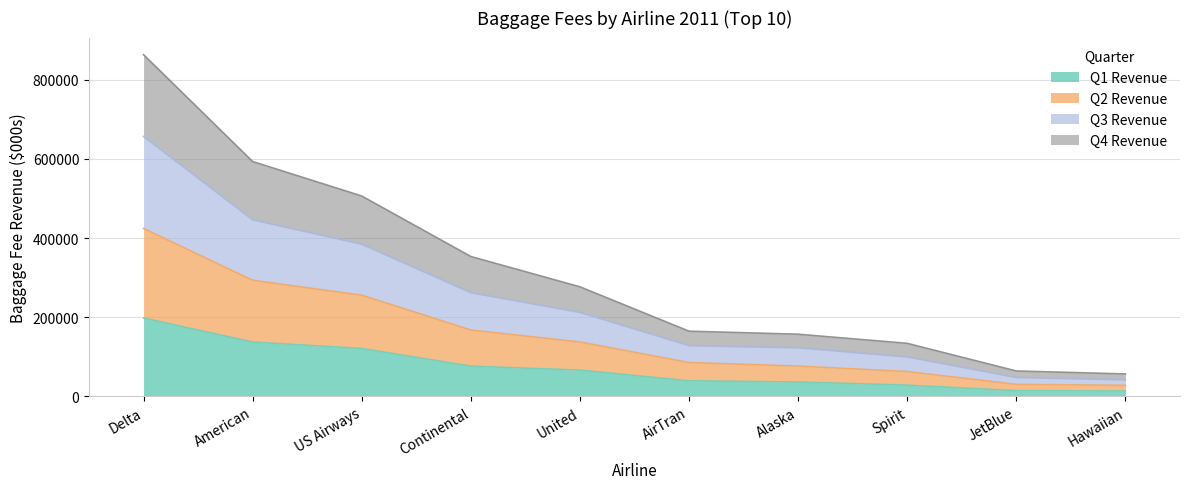

Reading left to right, extract all data points from this chart.

Q1 Revenue: Delta=197971	American=137210	US Airways=120925	Continental=76304	United=66245	AirTran=39267	Alaska=36201	Spirit=28226	JetBlue=14278	Hawaiian=13498
Q2 Revenue: Delta=424262	American=293324	US Airways=255677	Continental=167636	United=137356	AirTran=85405	Alaska=76471	Spirit=62667	JetBlue=30219	Hawaiian=27802
Q3 Revenue: Delta=656770	American=446074	US Airways=384438	Continental=261937	United=212114	AirTran=128158	Alaska=122606	Spirit=99525	JetBlue=47608	Hawaiian=41606
Q4 Revenue: Delta=863608	American=593465	US Airways=506339	Continental=353416	United=276817	AirTran=164670	Alaska=157013	Spirit=133970	JetBlue=64078	Hawaiian=56590